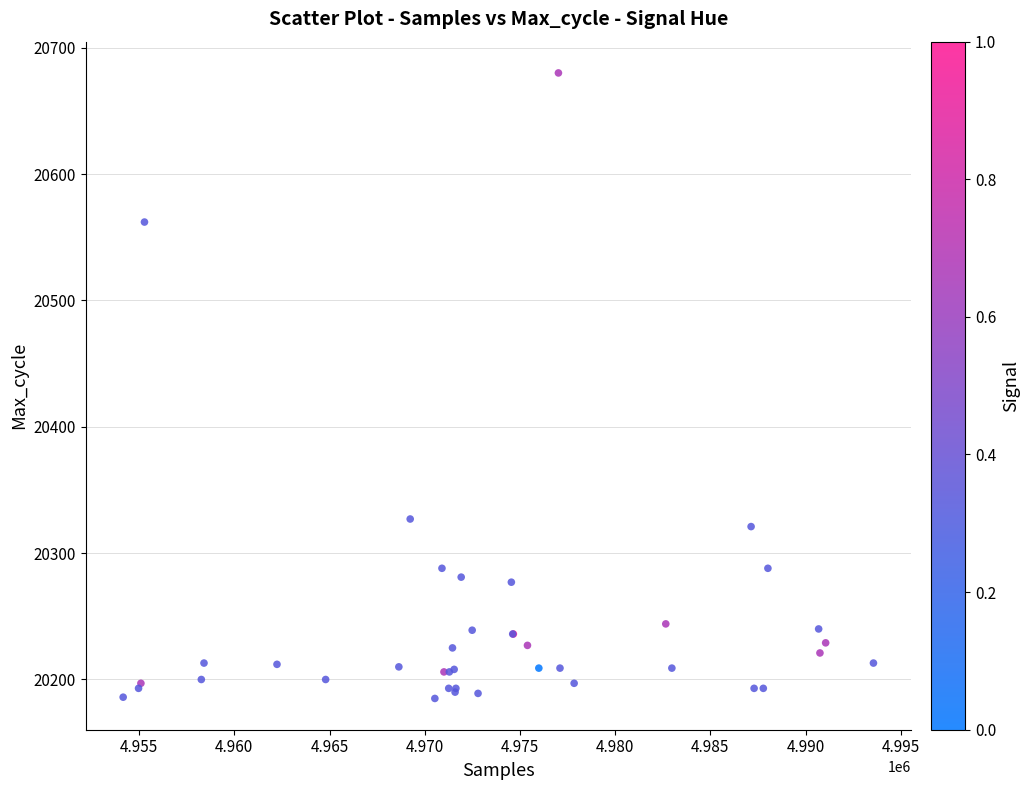

What Y value in the scatter plot is closest to 20432?

20327